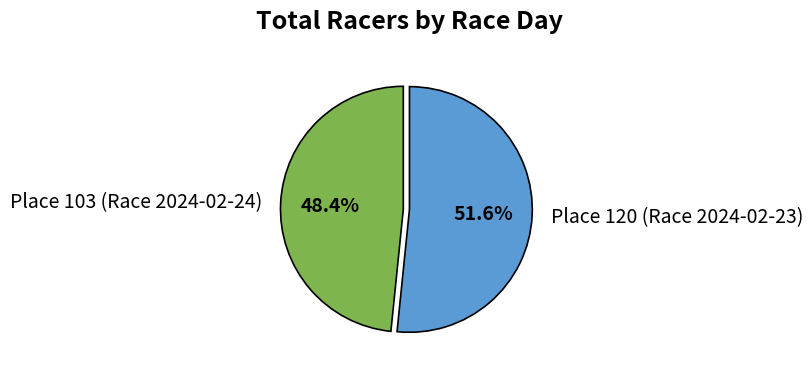

Does any single category account for the majority?

Yes